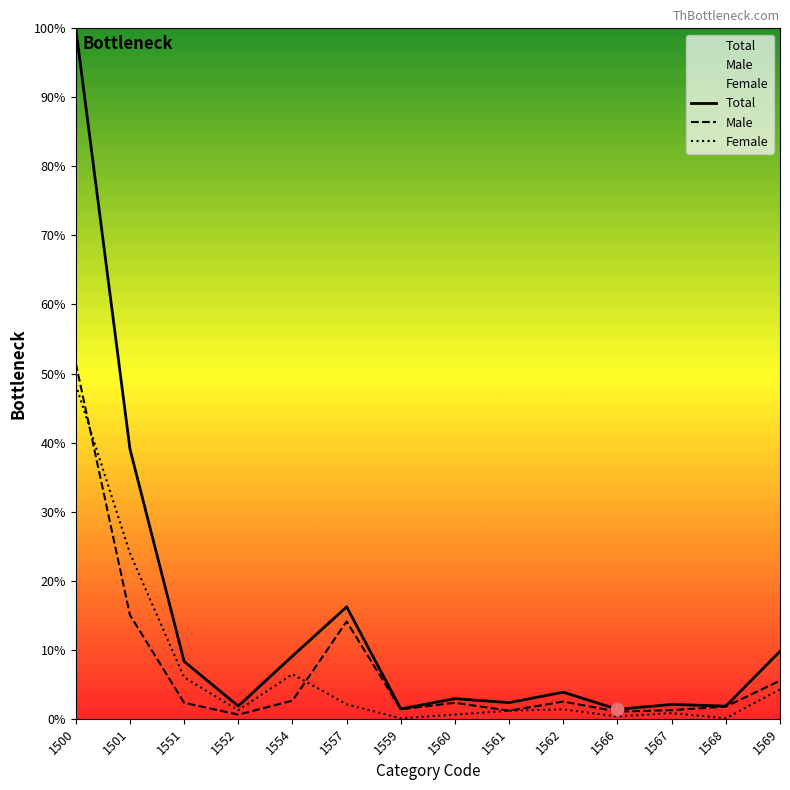

What is the total value across all series at 1568?

3.6